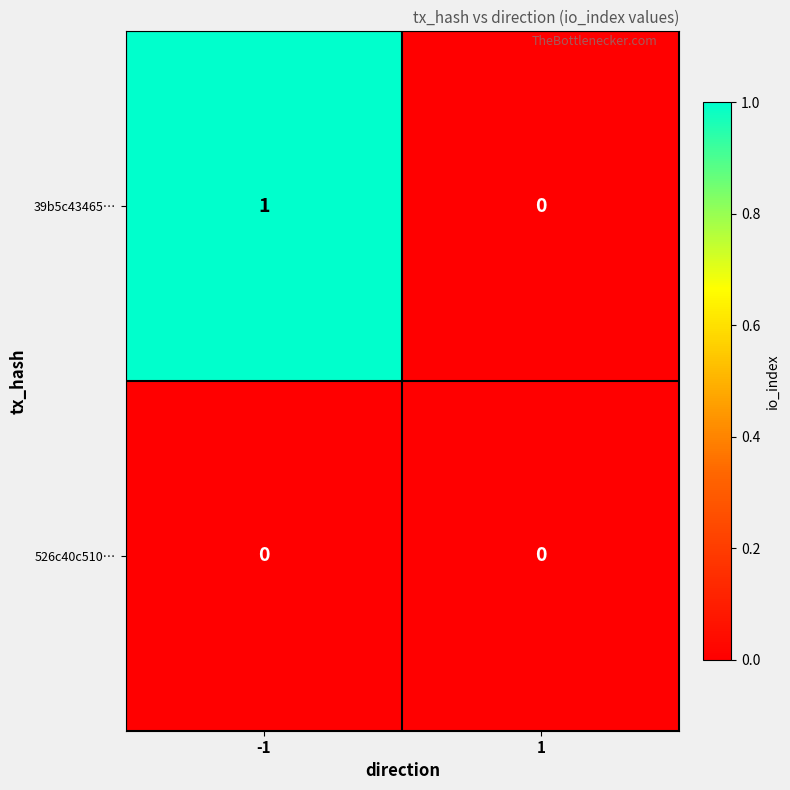

The 39b5c43465… series shows 2 at -1. True or false?

False